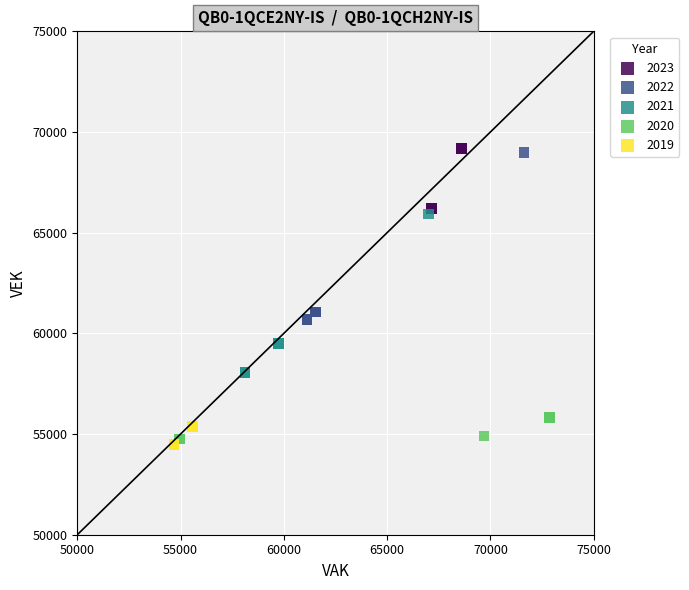

Which series contains the lowest Y value?

2019